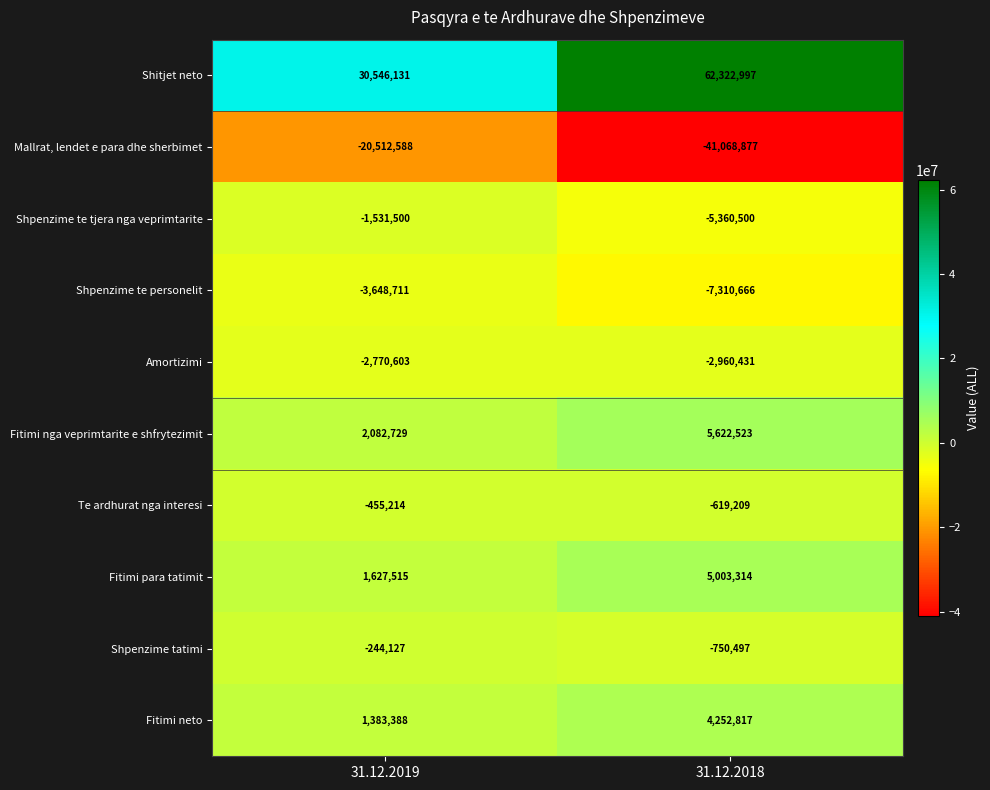

Which series has the largest total across all categories?

Shitjet neto